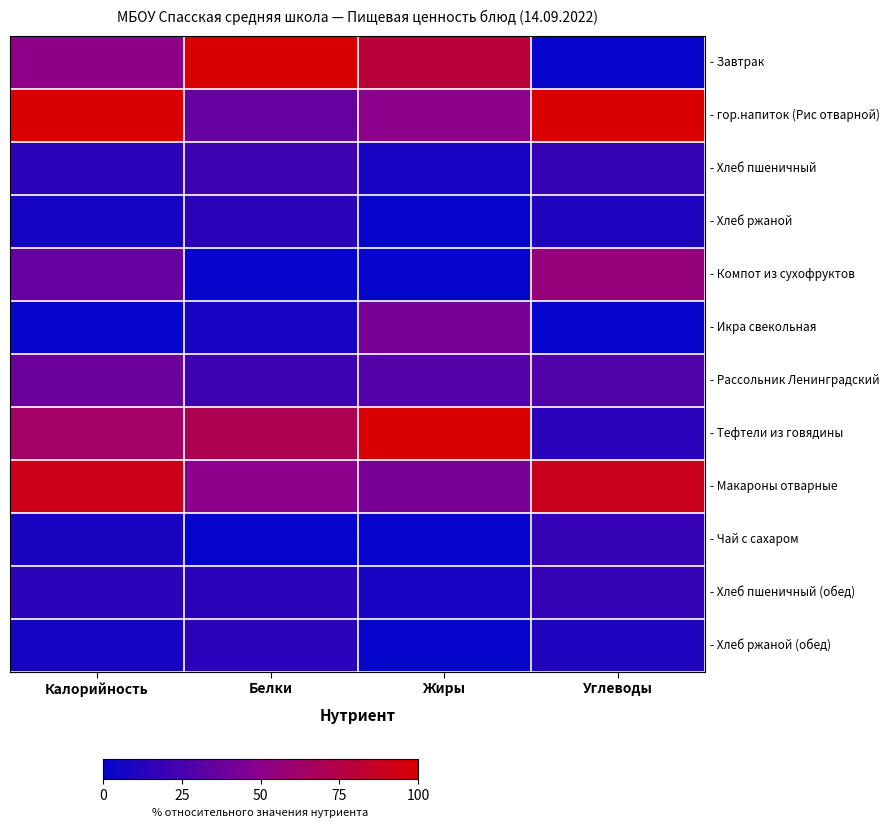

At which category does the chart reach its minimum across all series?

Углеводы